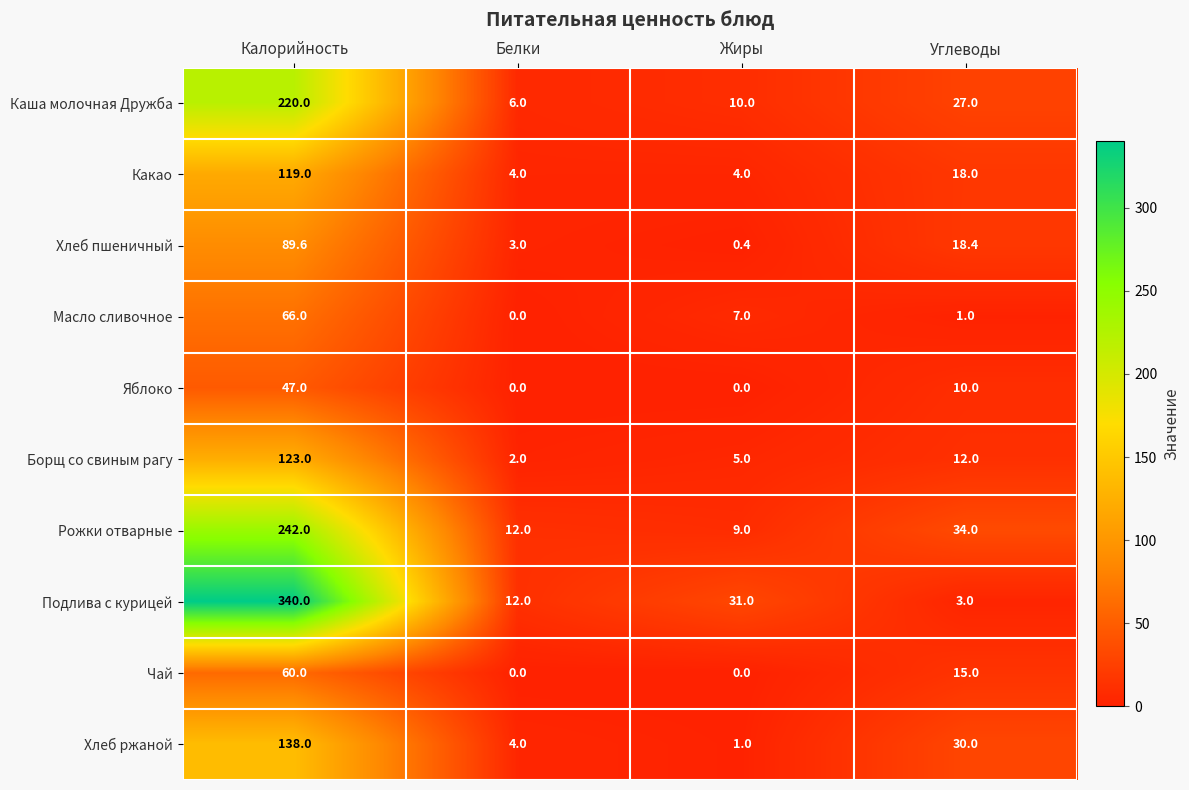

Is it true that Каша молочная Дружба equals 16.5 at Жиры?

False